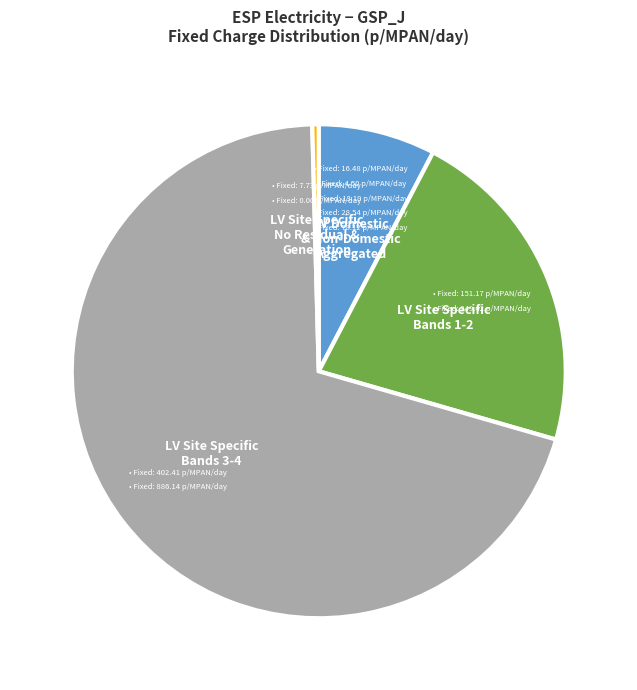

Is there a majority slice in this chart?

Yes